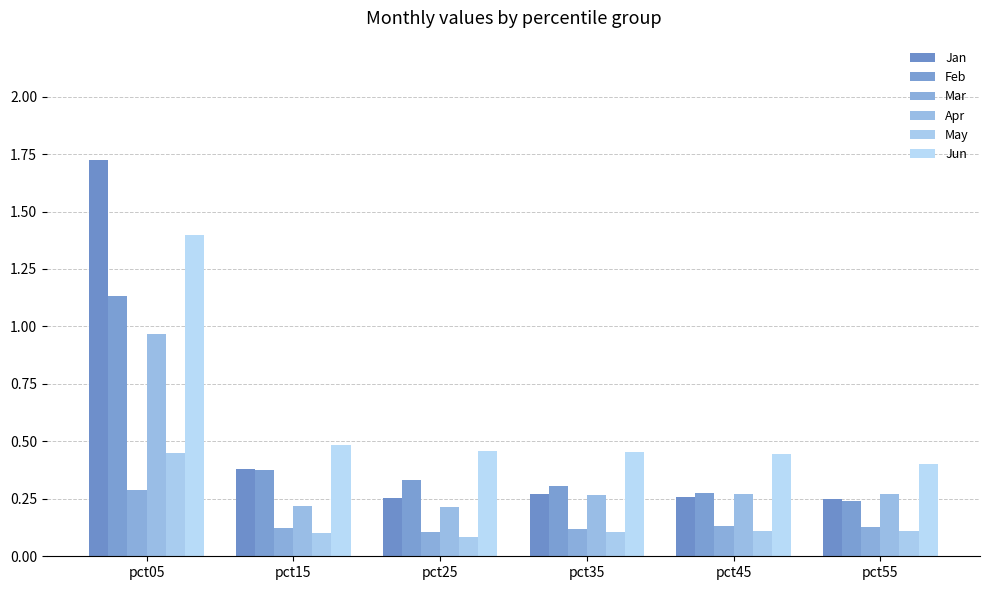

Does the chart contain any negative values?

No